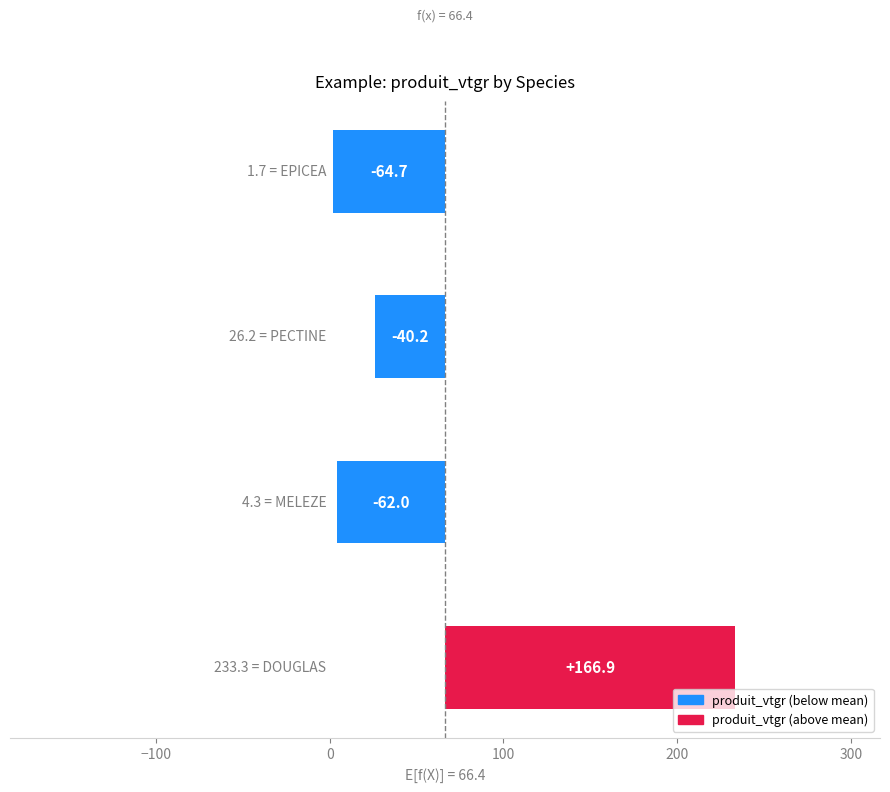

How many values are below -40?

3